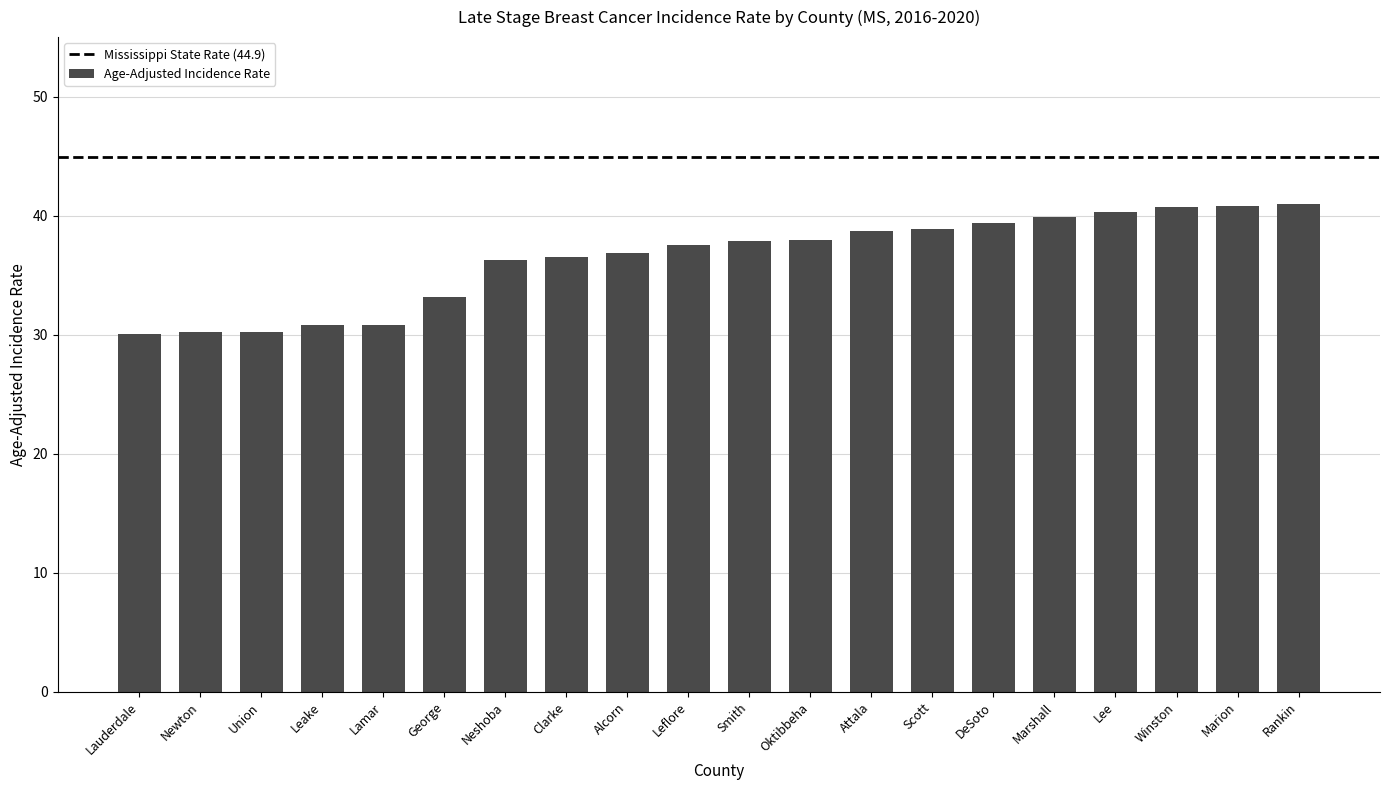

What is the approximate value at George?

33.2